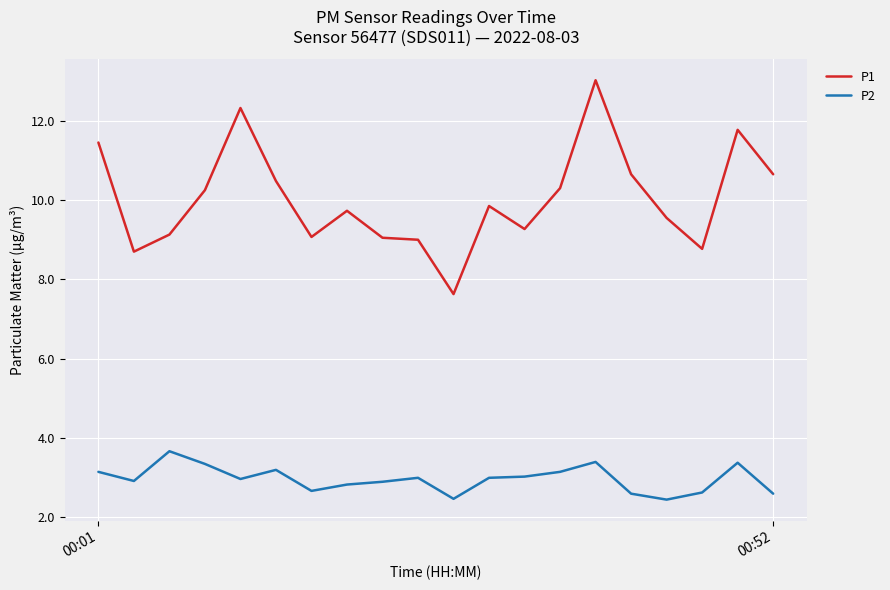

Which series has the widest spread of values?

P1